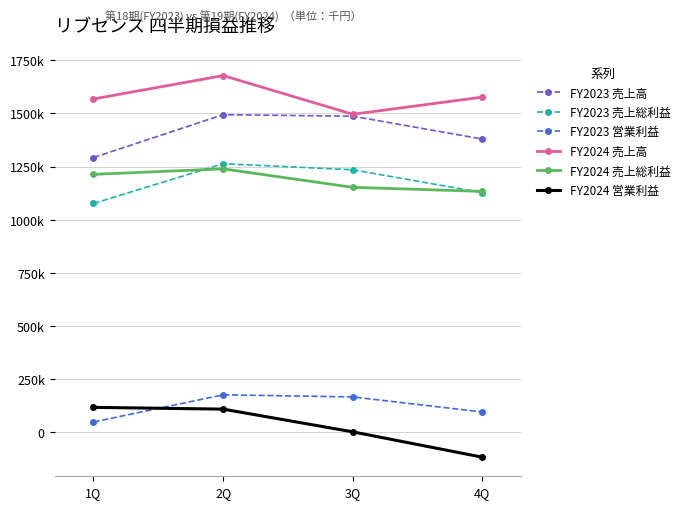

The FY2024 売上高 series shows 1496343 at 3Q. True or false?

True